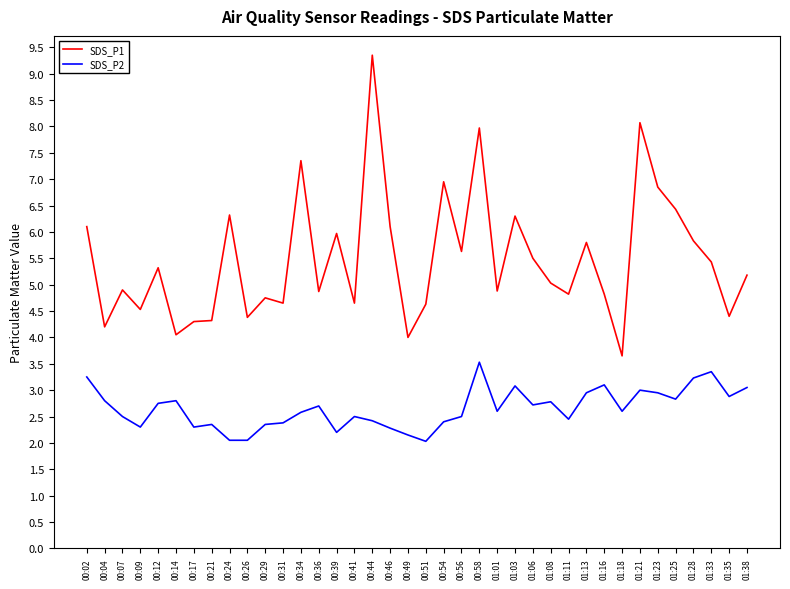

True or false: SDS_P2 and SDS_P1 intersect in this chart.

False